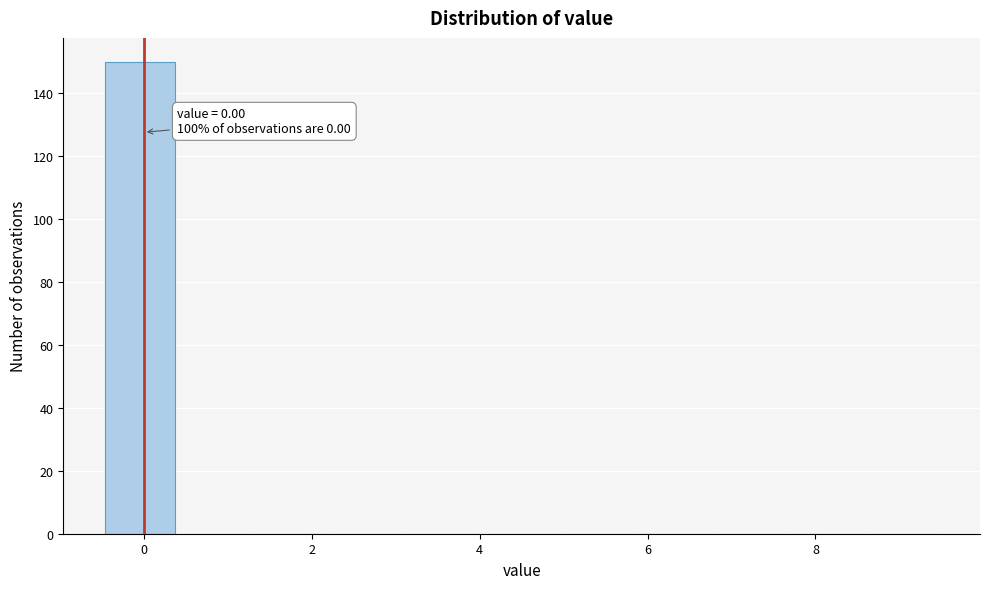

Over which range of the x-axis is the bar tallest?

-0.4 to 0.4